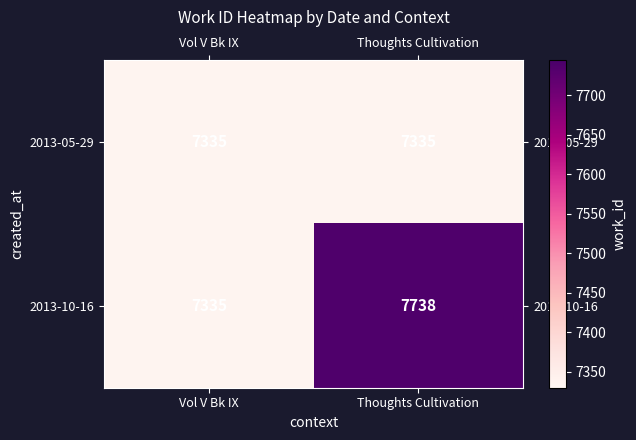

Reading right to left, what are all the values shown in this chart?

2013-05-29: Thoughts Cultivation=7335	Vol V Bk IX=7335
2013-10-16: Thoughts Cultivation=7738	Vol V Bk IX=7335